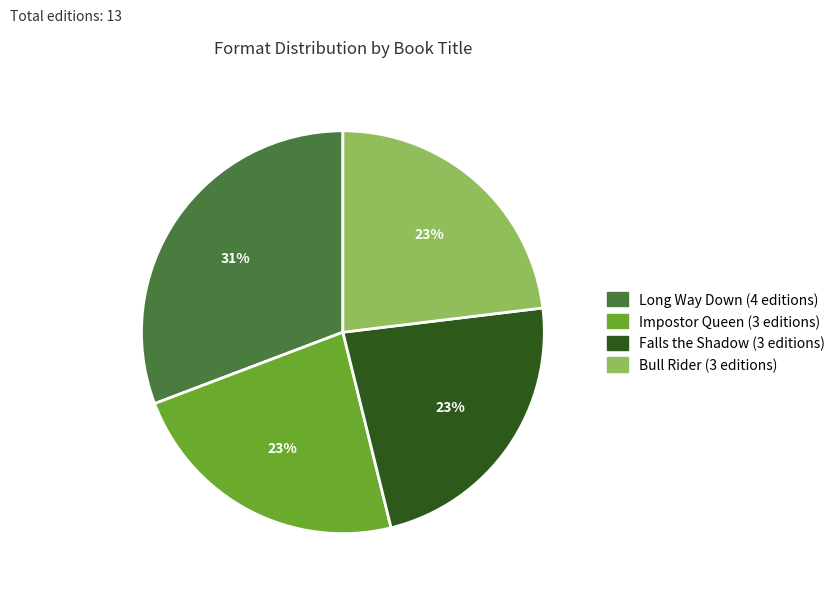

The Long Way Down slice represents 31% of the pie. True or false?

True